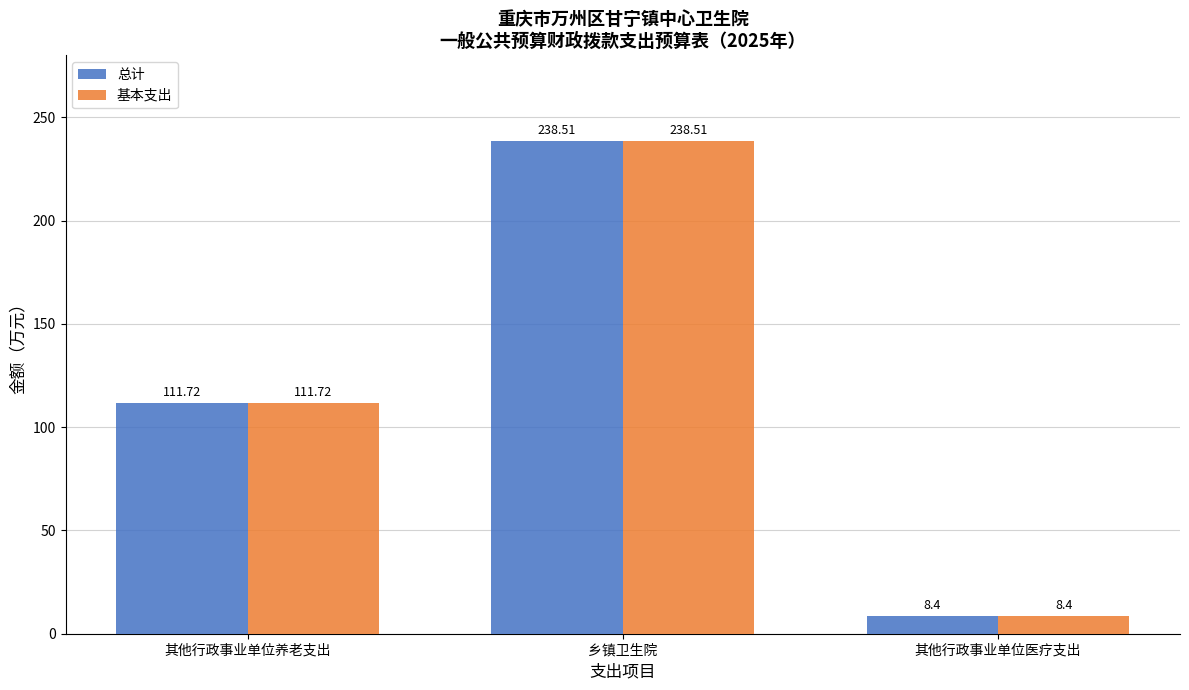

What is the value of the 基本支出 bar at the 3rd from the left?

8.4